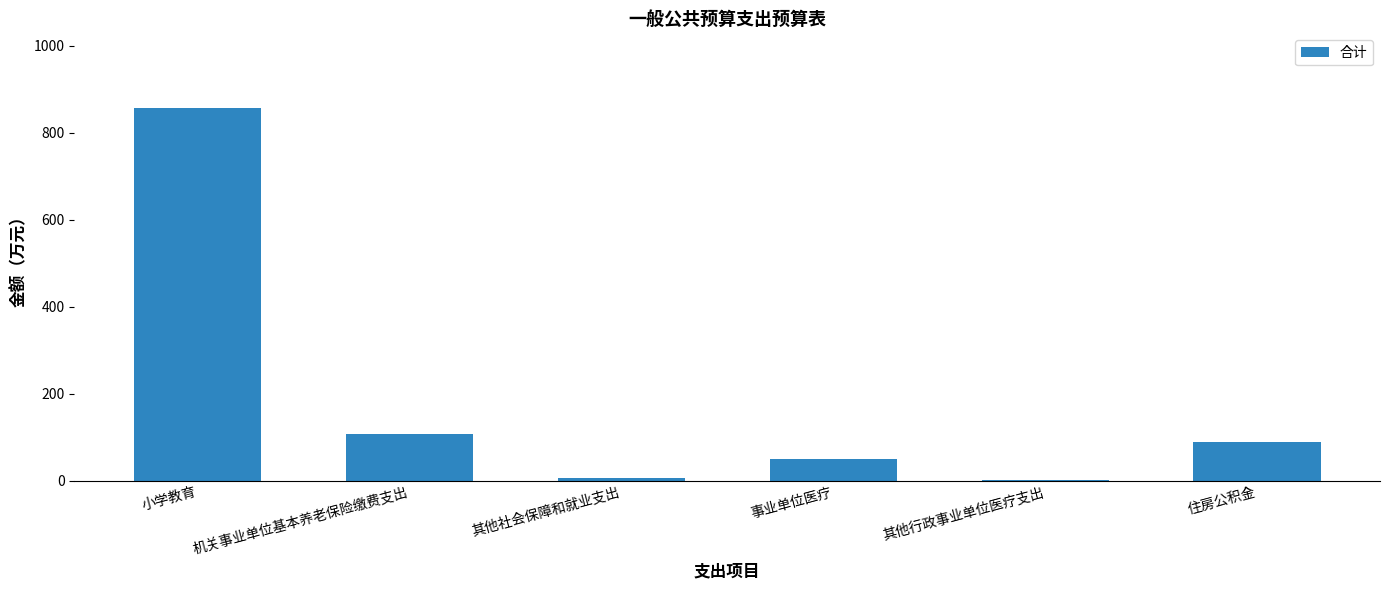

What is the ratio of the value at 机关事业单位基本养老保险缴费支出 to the value at 小学教育?

0.1